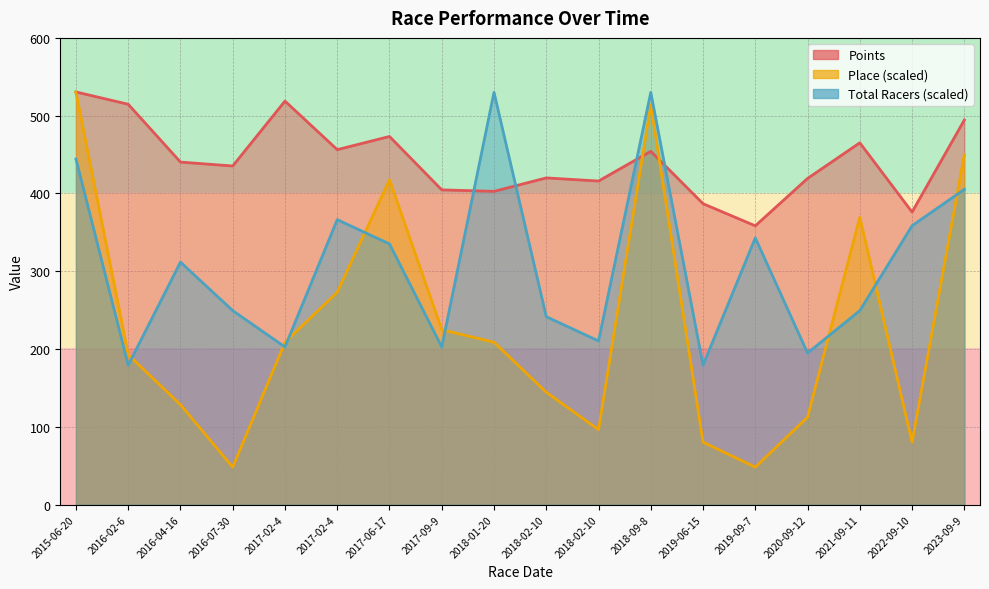

What are all the series names shown in the legend?

Points, Place, Total Racers